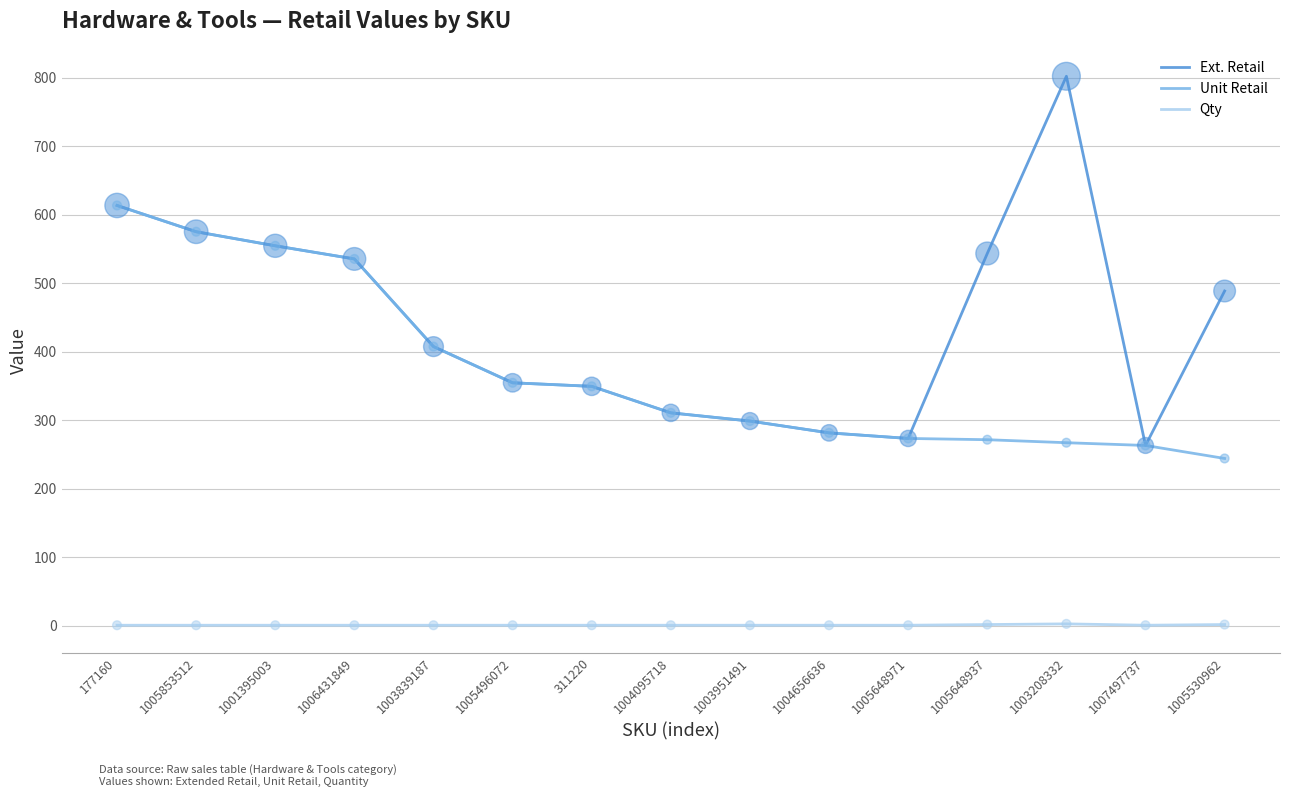

Which series has the largest range (max minus min)?

Ext. Retail